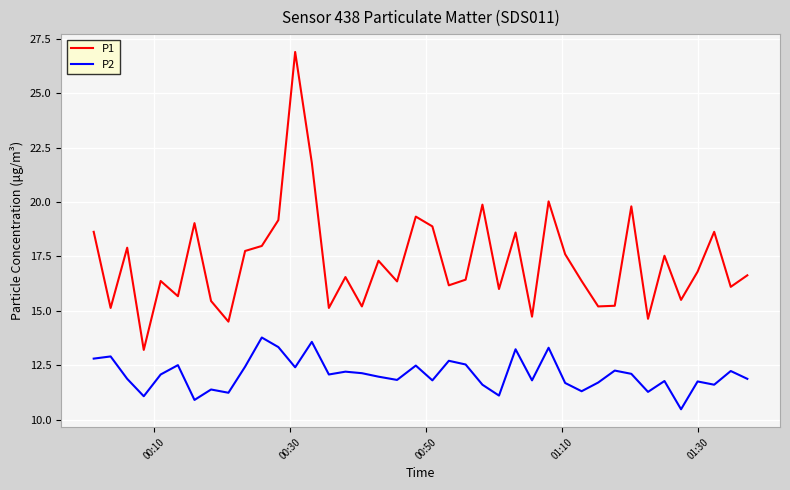

Which series has the largest range (max minus min)?

P1